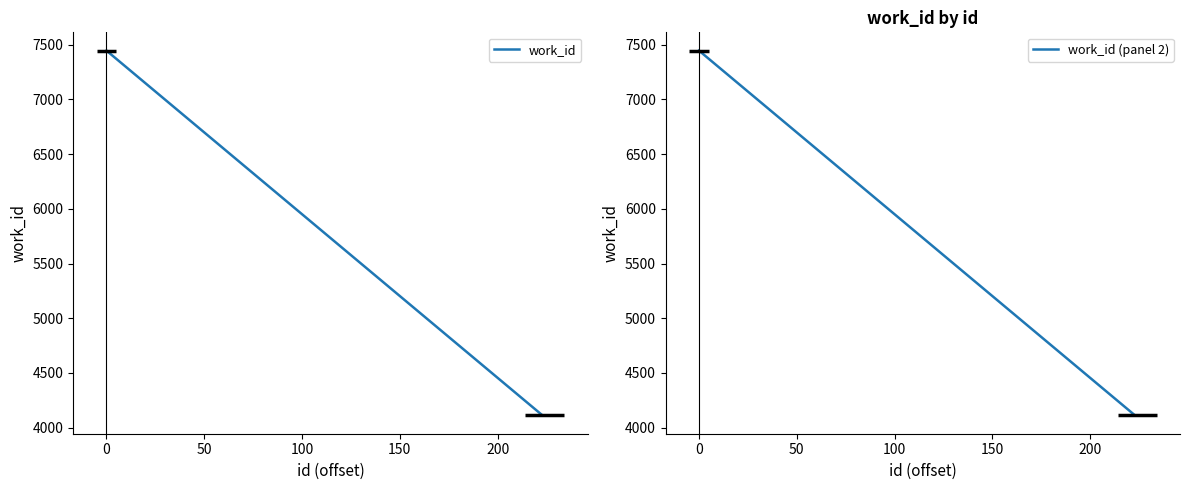

What is the minimum value for work_id (panel 2)?

4111